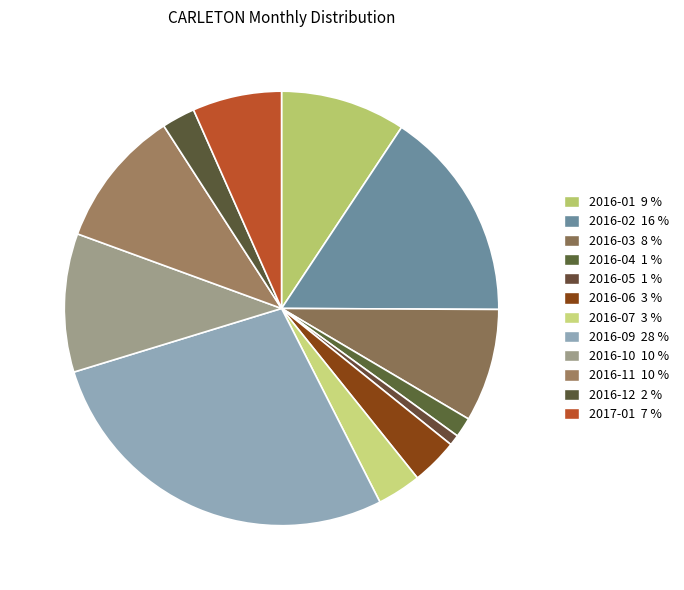

Which slice is the largest?

2016-09